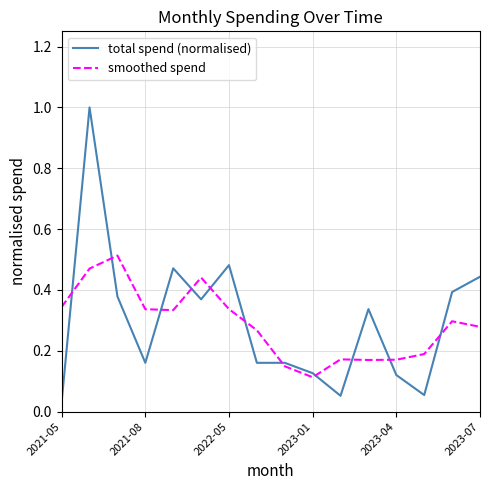

Is this an area chart (filled region under the line)?

No